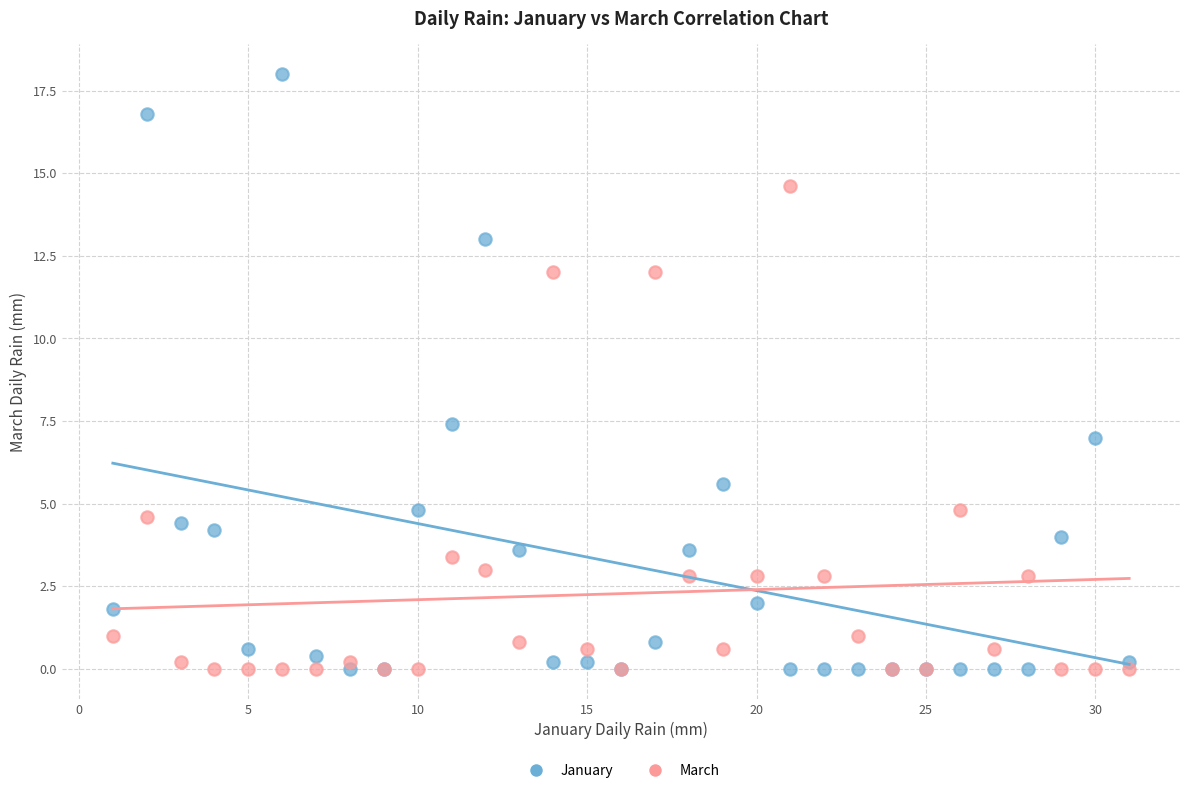

What is the X range (max minus min) for the scatter plot?

30.0